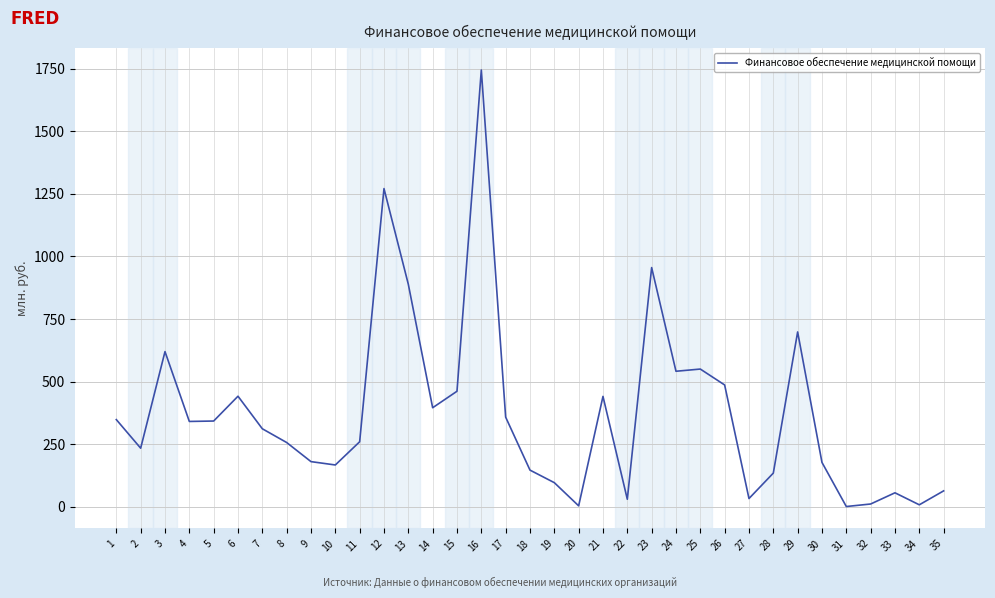

What is the sum of the values at 35 and 20?

66.4